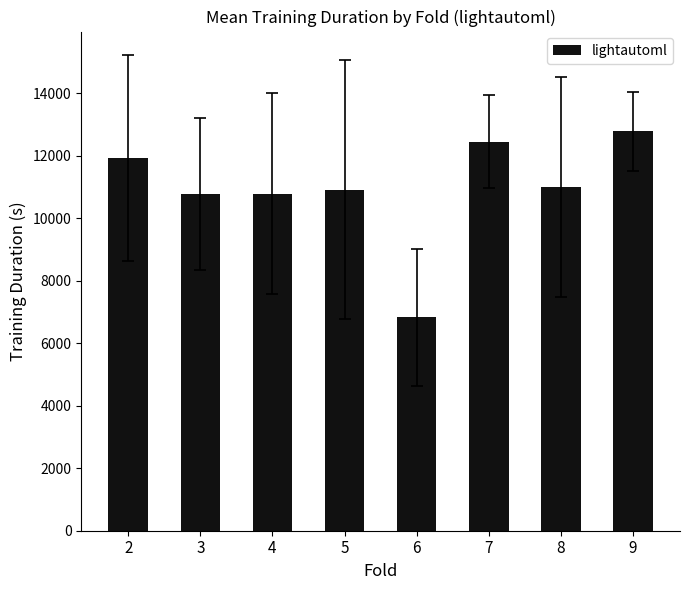

Is it true that the value at 8 is 3341.6?

False